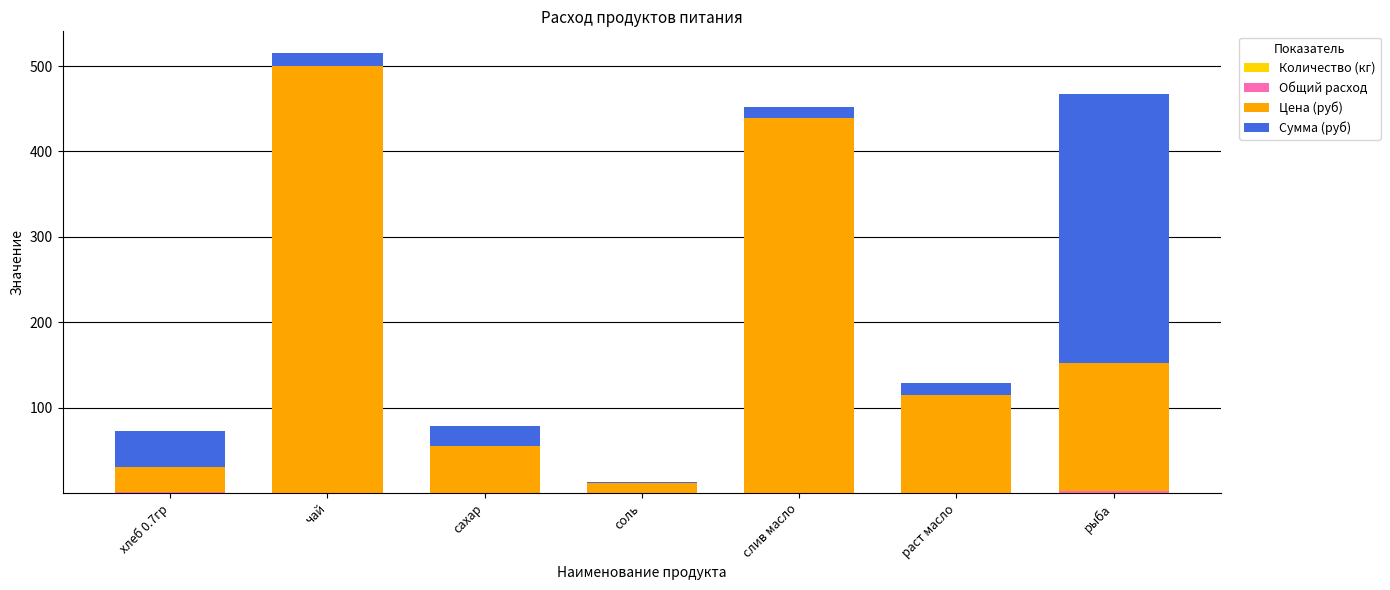

At which category is the sum across all series the highest?

чай